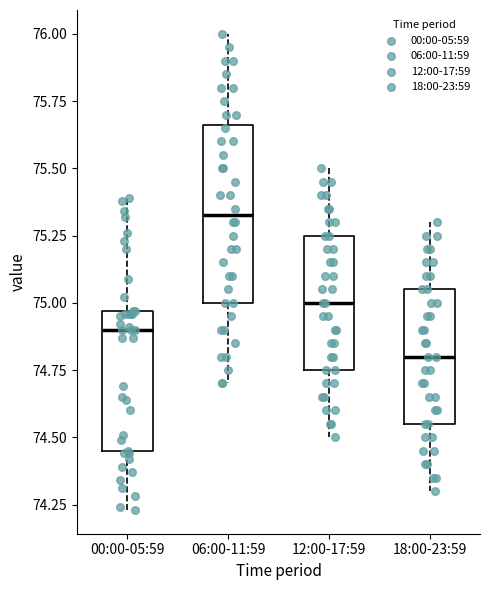

Reading left to right, transcribe this box plot: for each box, give where its median line is, the range the box spans, and where its two whiskers end, as read against the y-axis. The values are not printed on the chart, so give them approximately, as read against the axis.

00:00-05:59: median 74.90, box 74.45 to 74.95, whiskers 74.25 to 75.40
06:00-11:59: median 75.35, box 75.00 to 75.65, whiskers 74.70 to 76.00
12:00-17:59: median 75.00, box 74.75 to 75.25, whiskers 74.50 to 75.50
18:00-23:59: median 74.80, box 74.55 to 75.05, whiskers 74.30 to 75.30